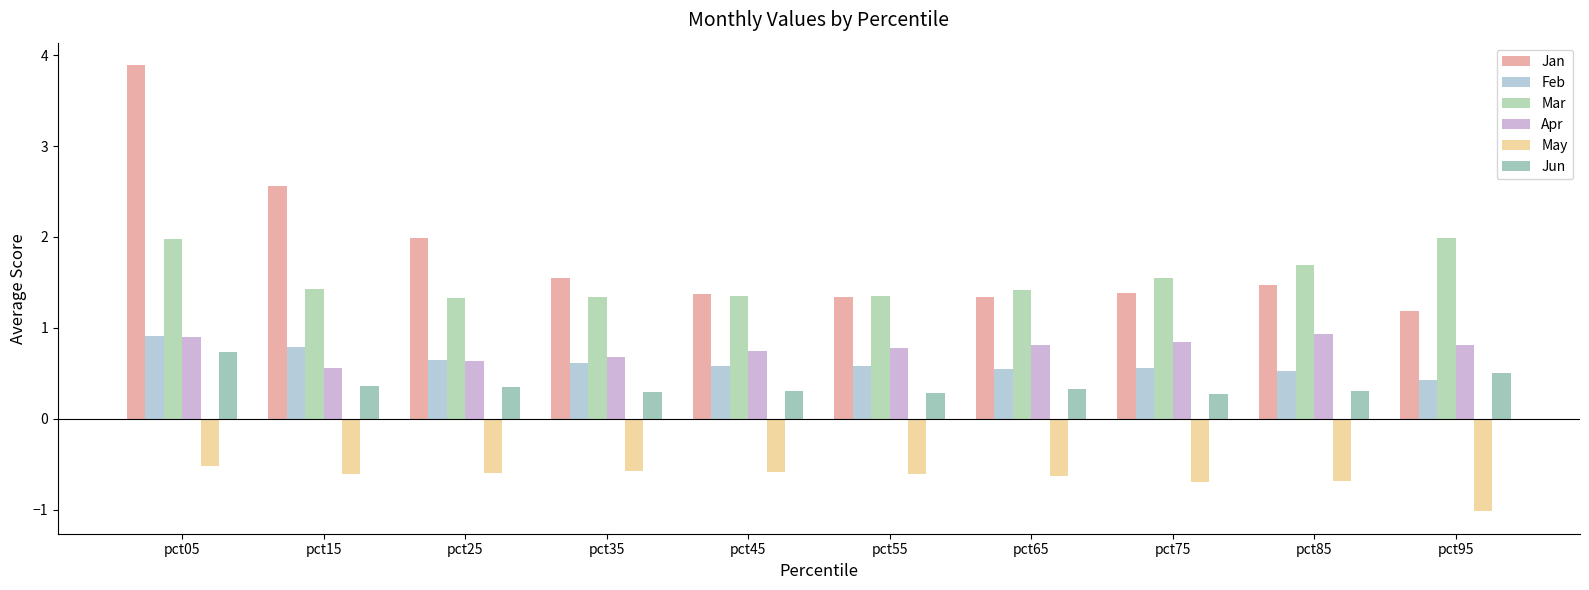

What is the difference between the highest and lowest values at pct15?

3.2